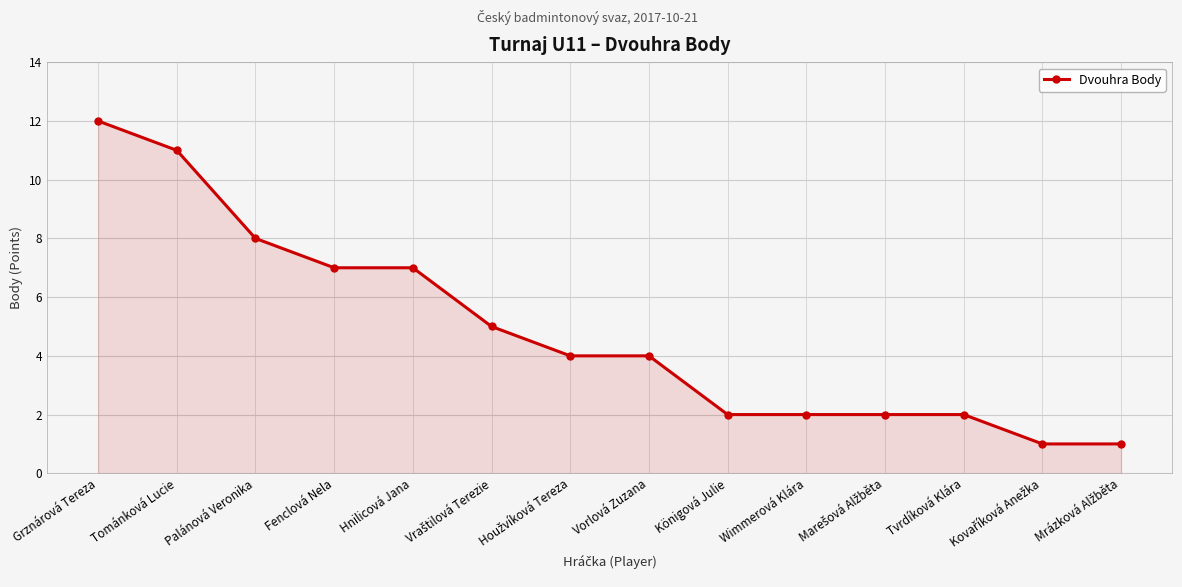

What is the smallest value displayed?

1